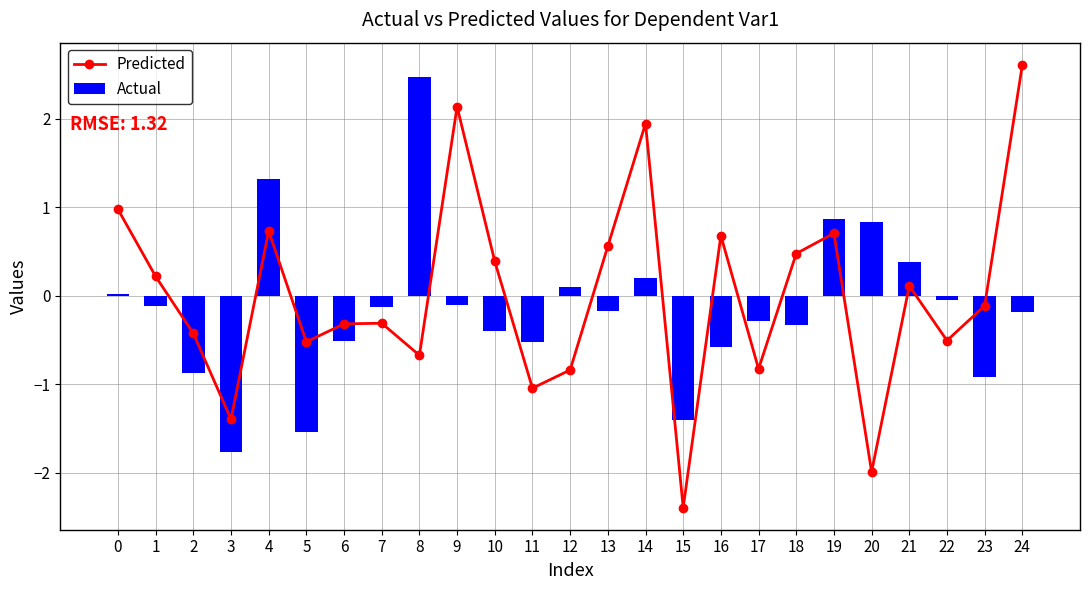

What is the approximate value of Predicted at 11?

-1.0